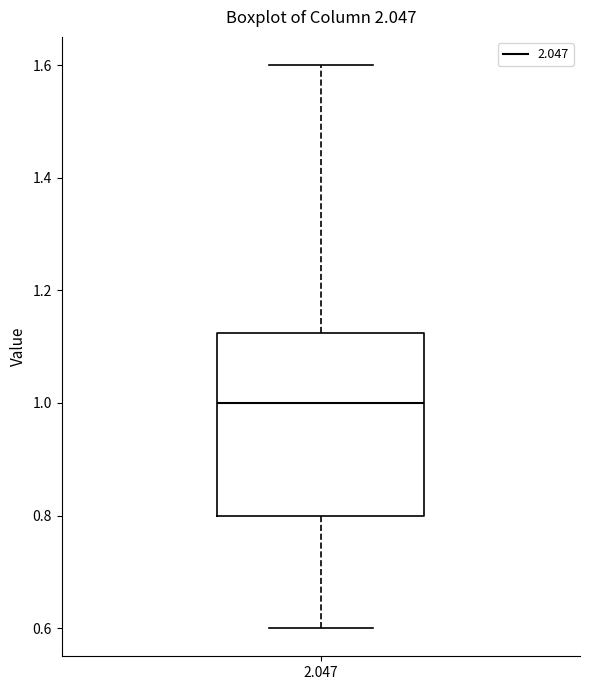

Transcribe this box plot: give where the median line is, the range the box spans, and where the two whiskers end, as read against the y-axis. The values are not printed on the chart, so give them approximately, as read against the axis.

median 1.00, box 0.80 to 1.12, whiskers 0.60 to 1.60